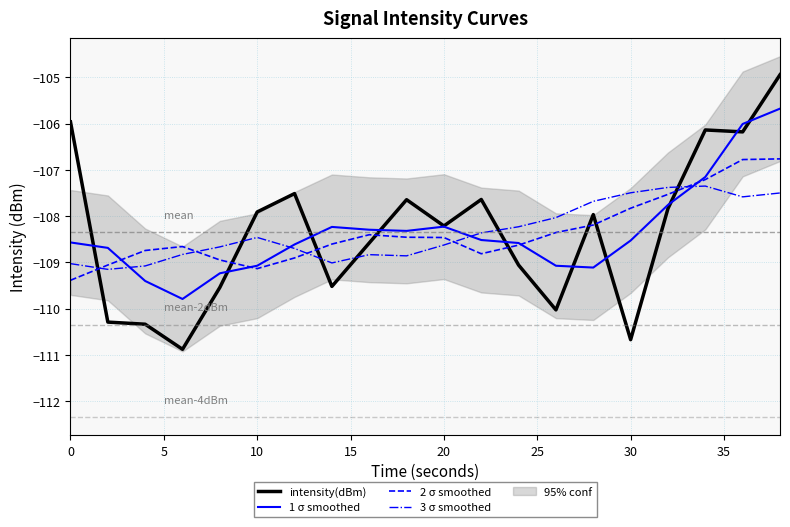

True or false: intensity(dBm) has a value of -56.7 at 10.

False